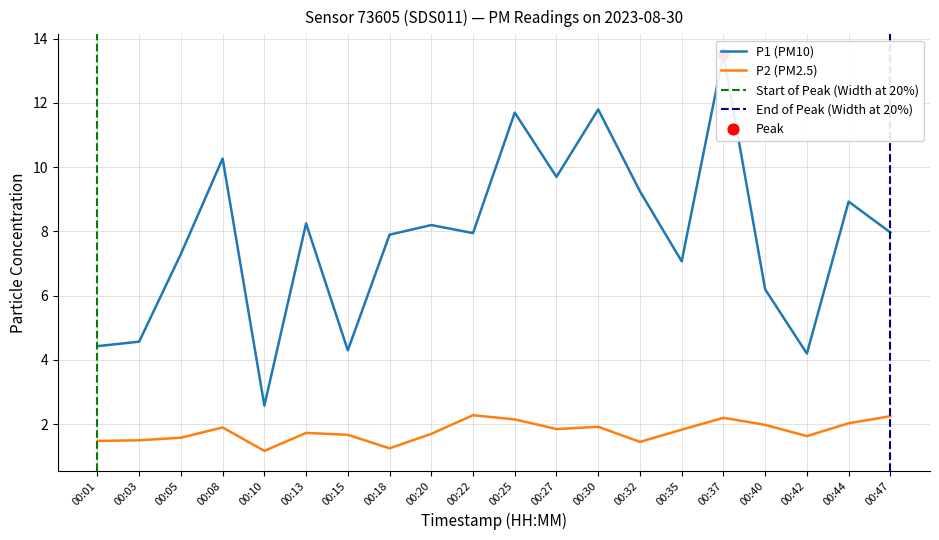

Is the value of P1 at 00:03 greater than the value of P2 at 00:42?

Yes